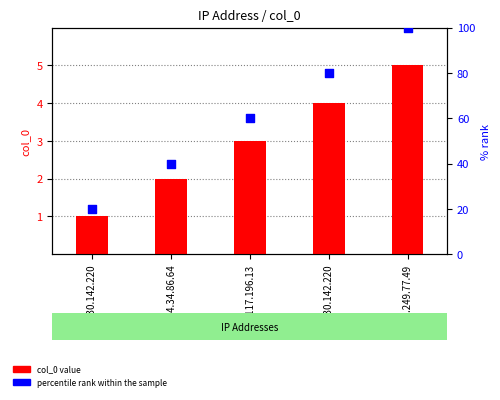

What are all the series names shown in the legend?

col_0, percentile rank within the sample